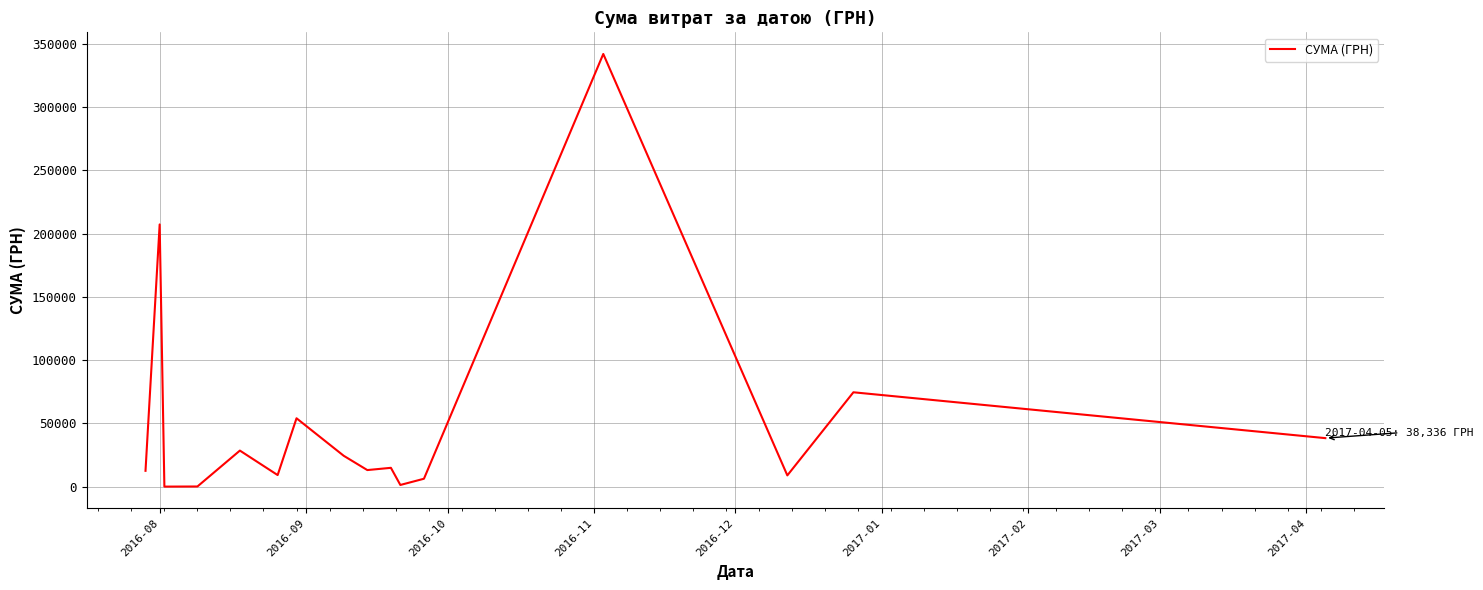

What is the greatest value displayed?

341851.2